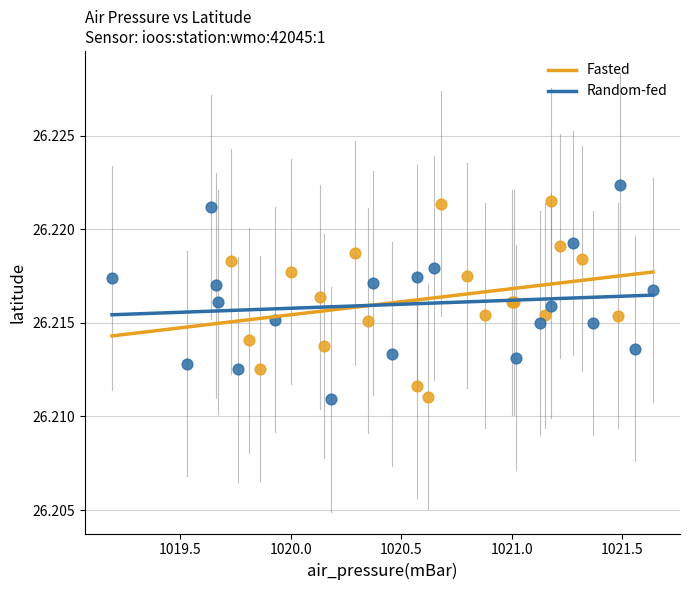

What are all the series names shown in the legend?

Fasted, Random-fed